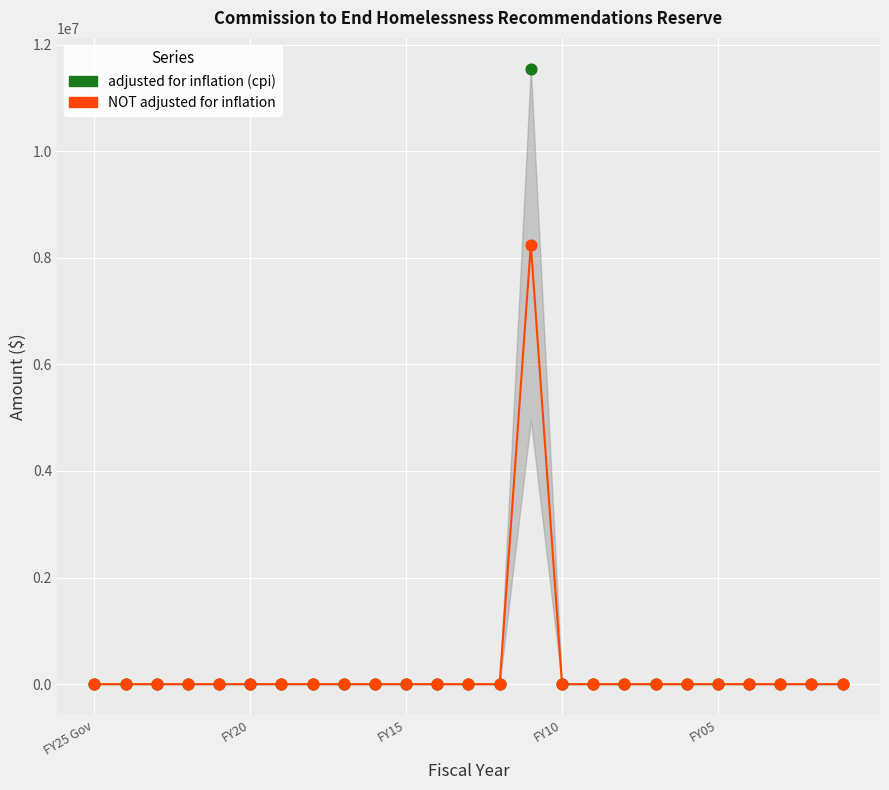

Across all series, what Y value is closest to 5773410?

8250000